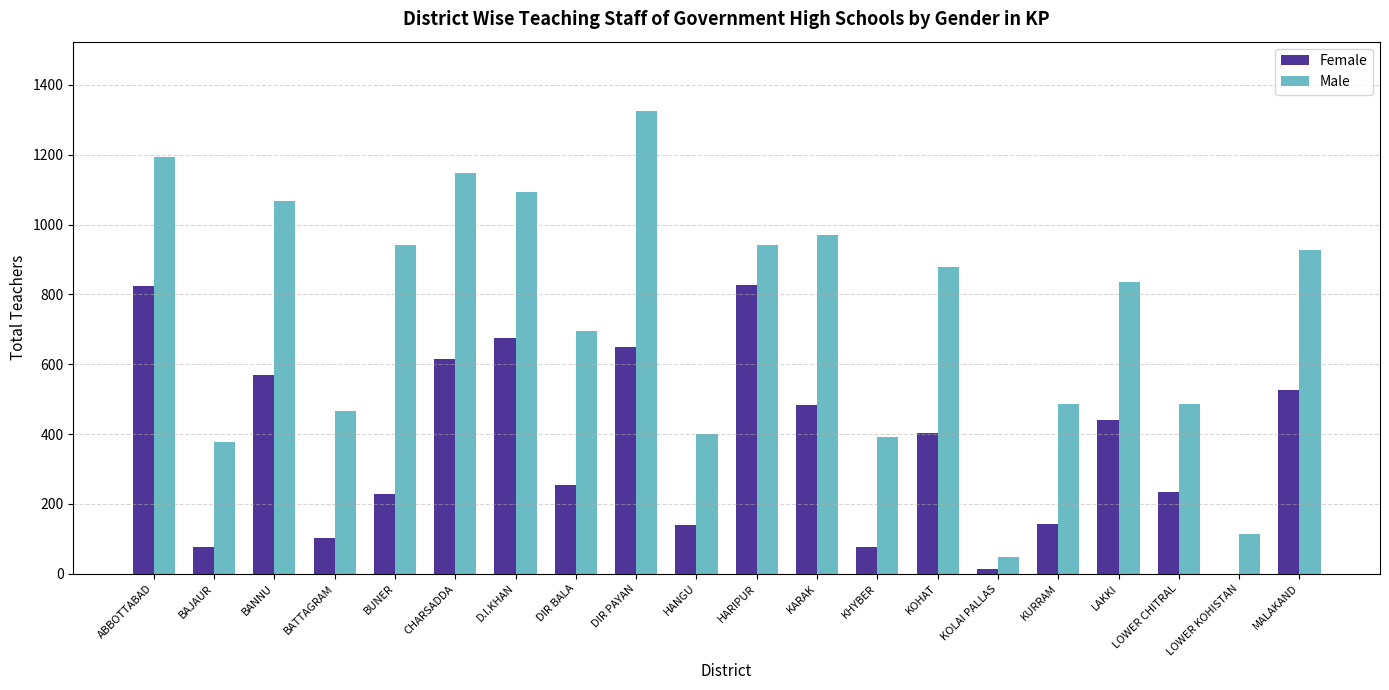

Between CHARSADDA and LOWER CHITRAL, which series saw the biggest shift?

Male